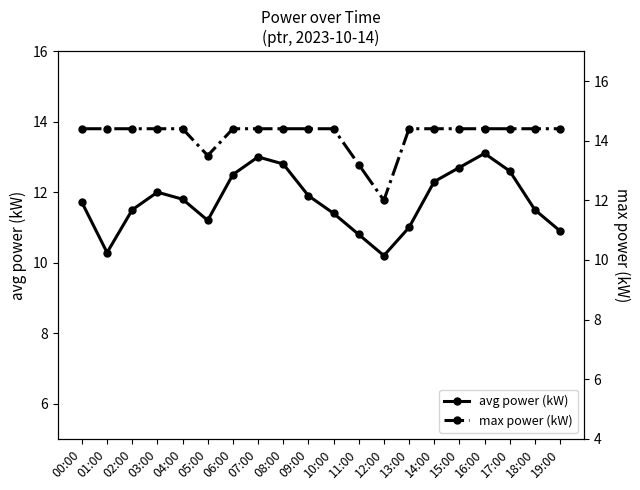

Read the avg power (kW) value at 01:00.

10.3